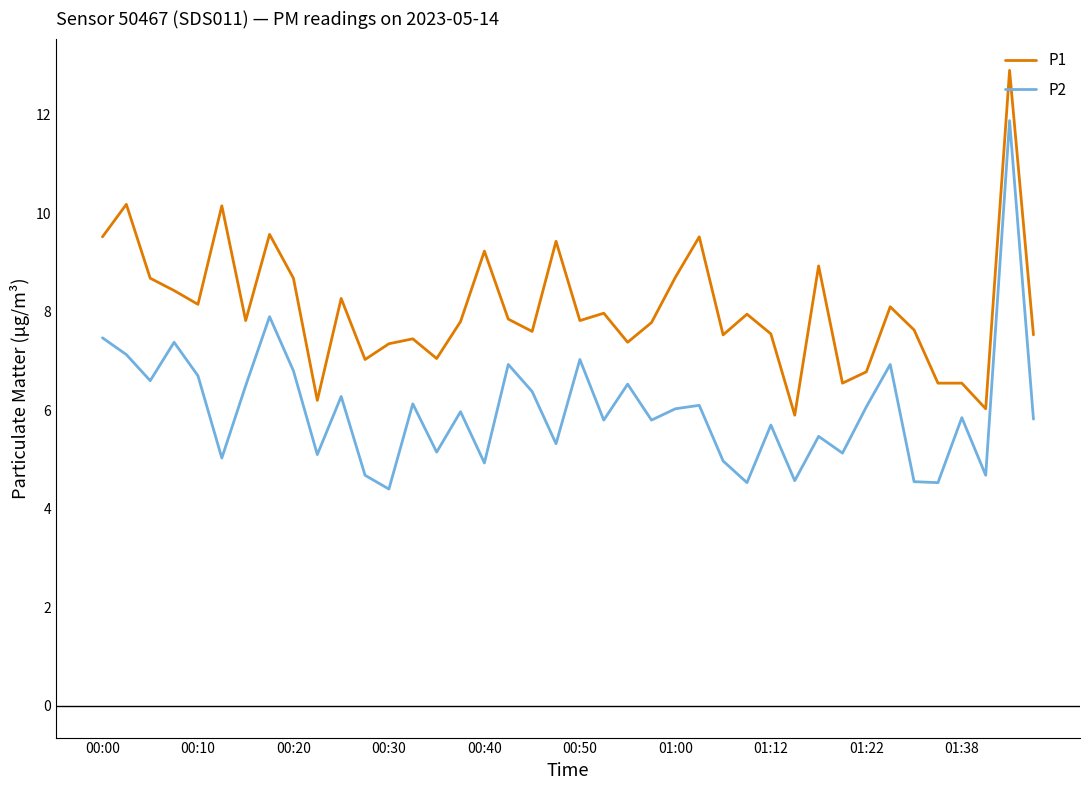

Rank the series by their average value, from highest to lowest.

P1, P2